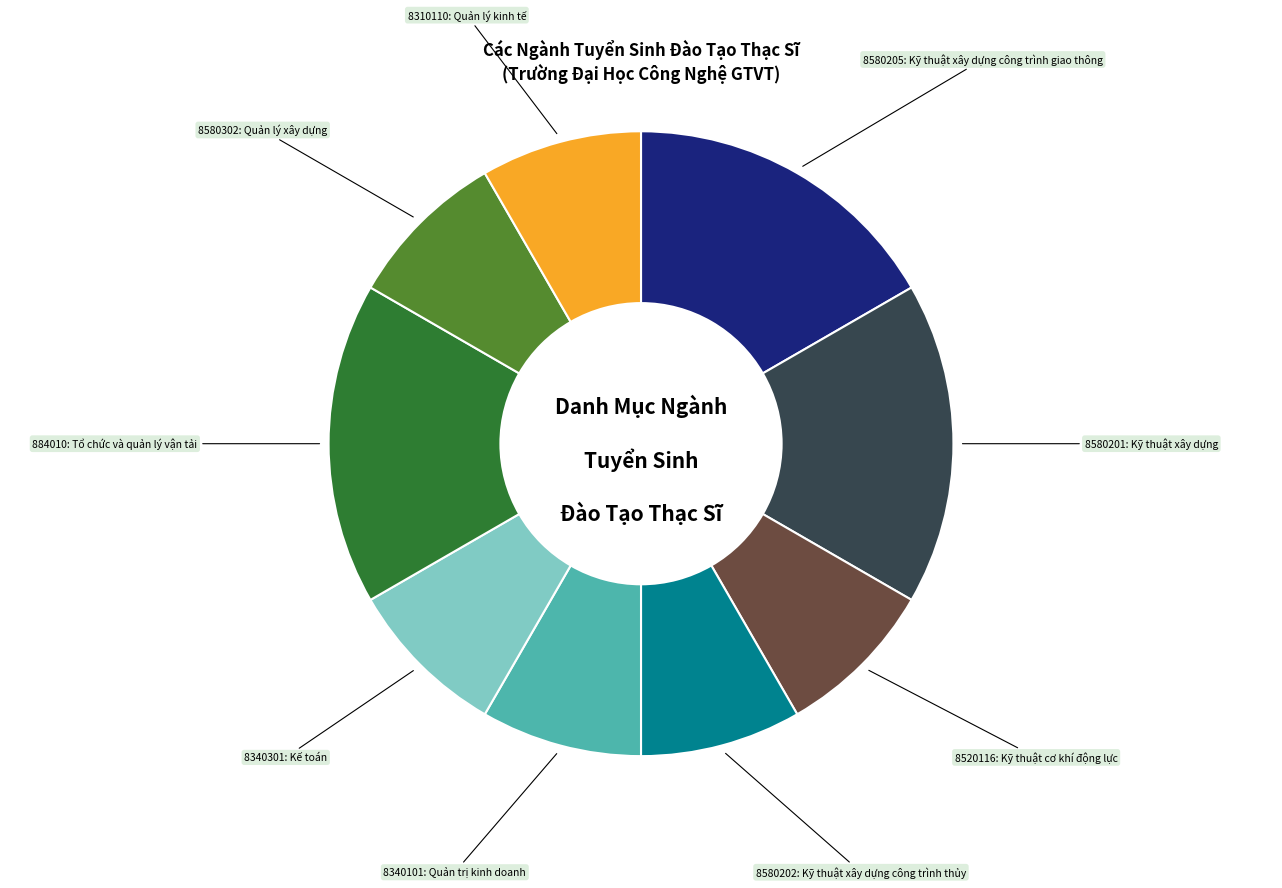

Is there any slice that represents more than half of the pie?

No